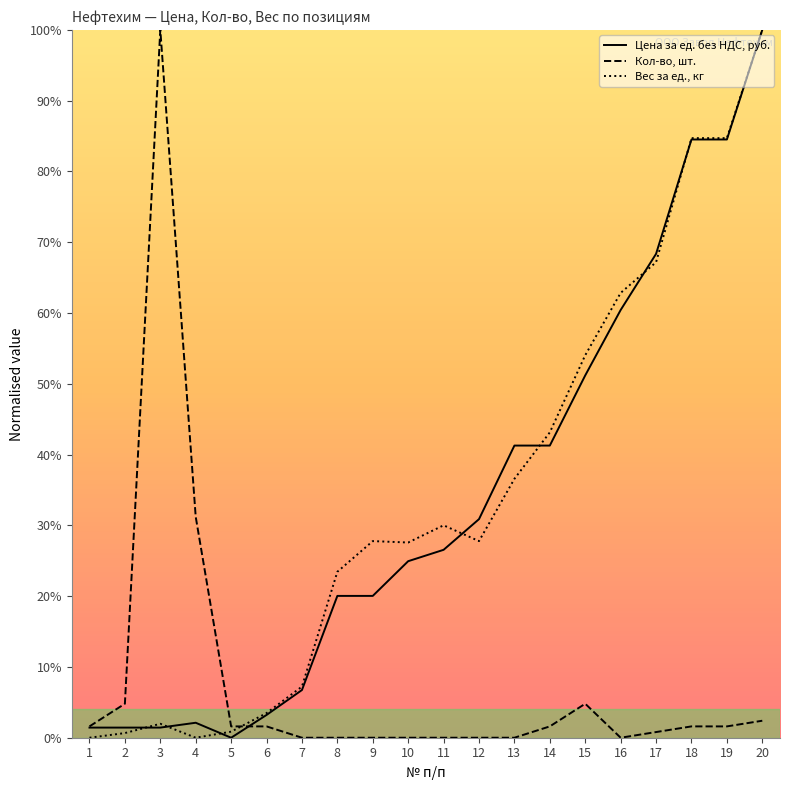

Which series has the largest total across all categories?

Вес за ед., кг